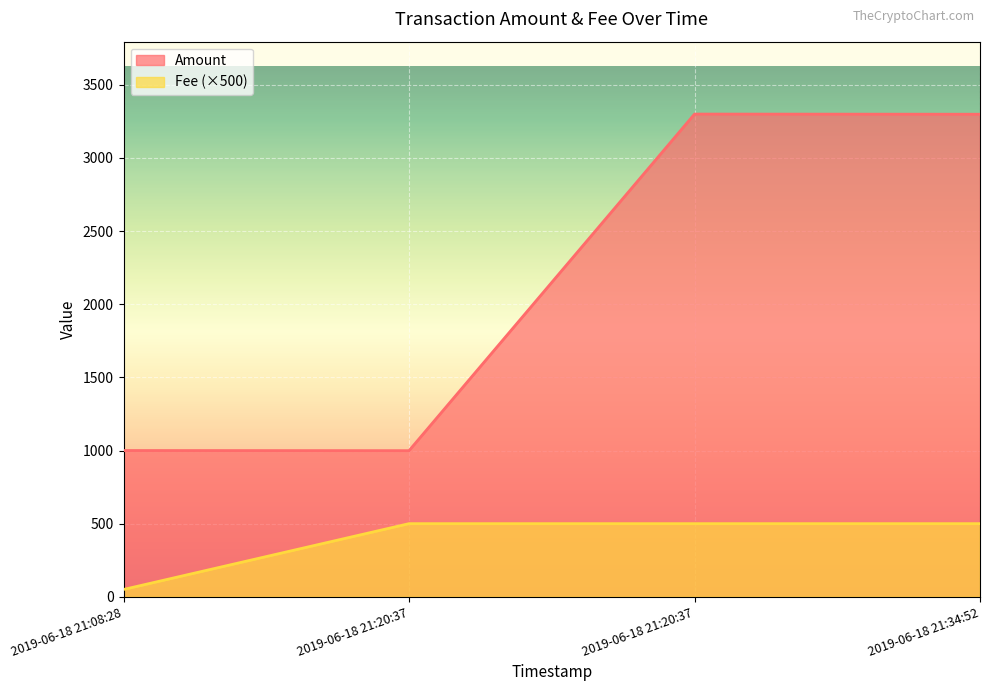

True or false: Fee and Amount cross at least once.

False